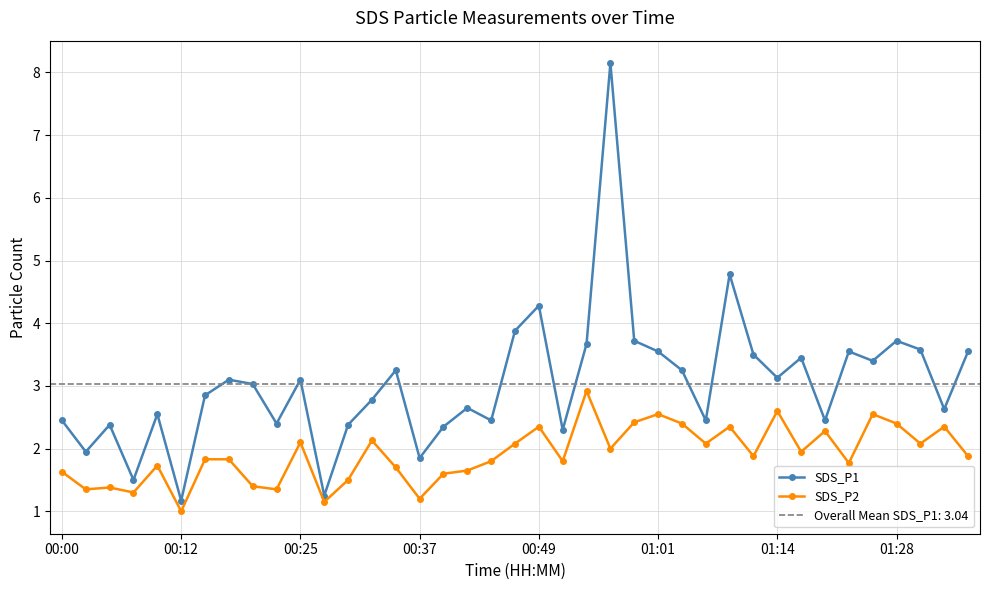

How many series are shown in this chart?

2